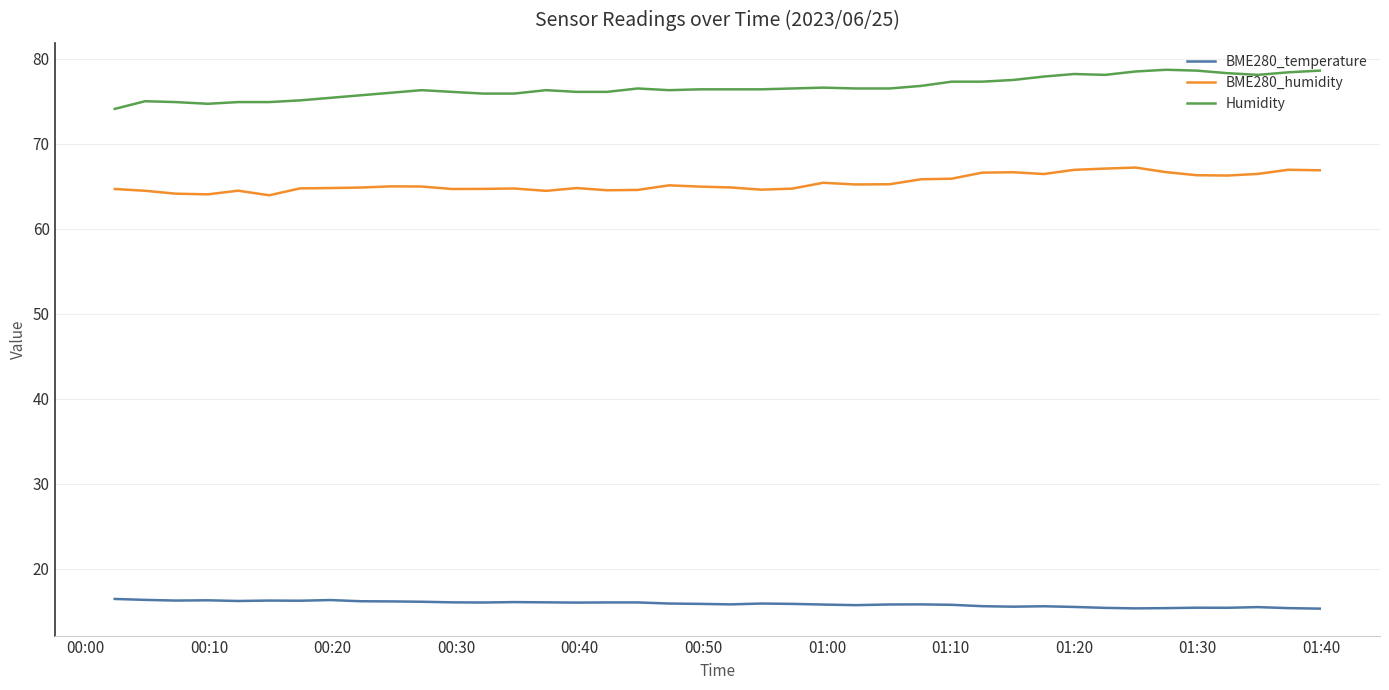

True or false: BME280_temperature has more than 1 points higher than both neighbors.

True